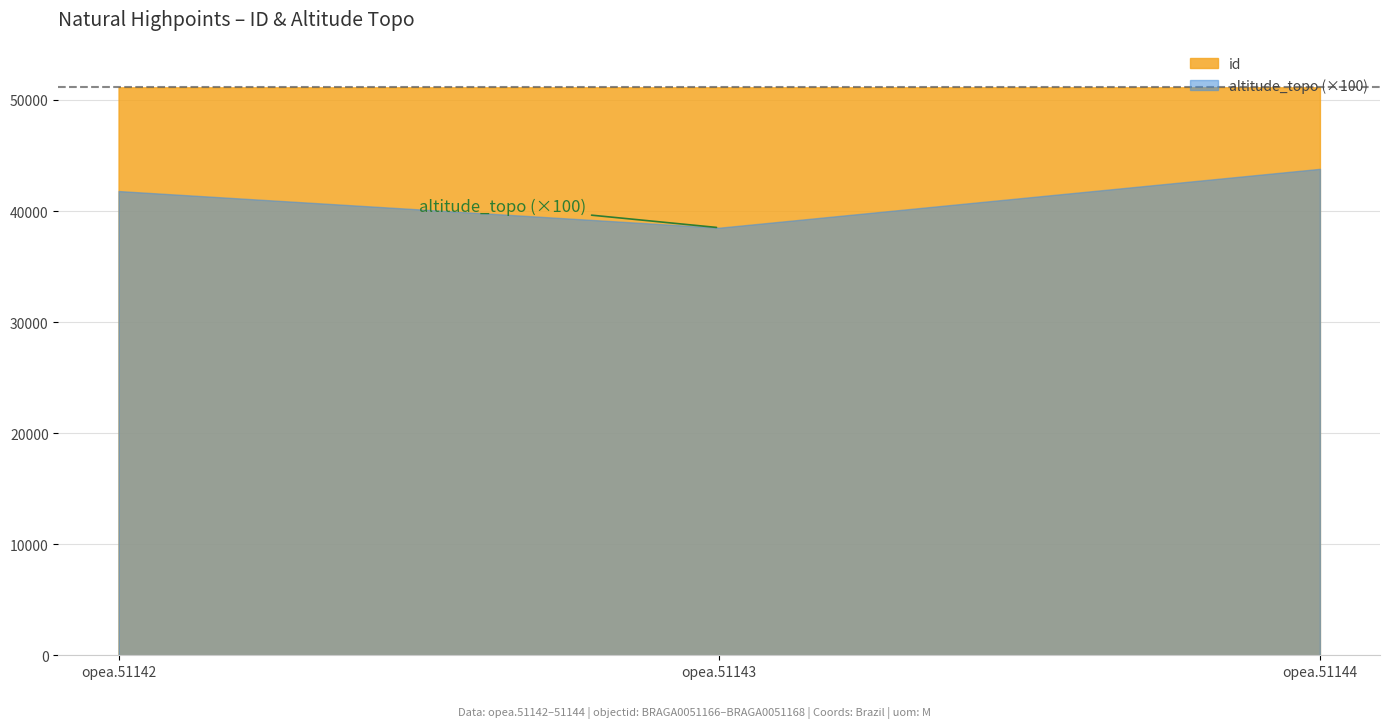

What is the average value of the altitude_topo series?

41367